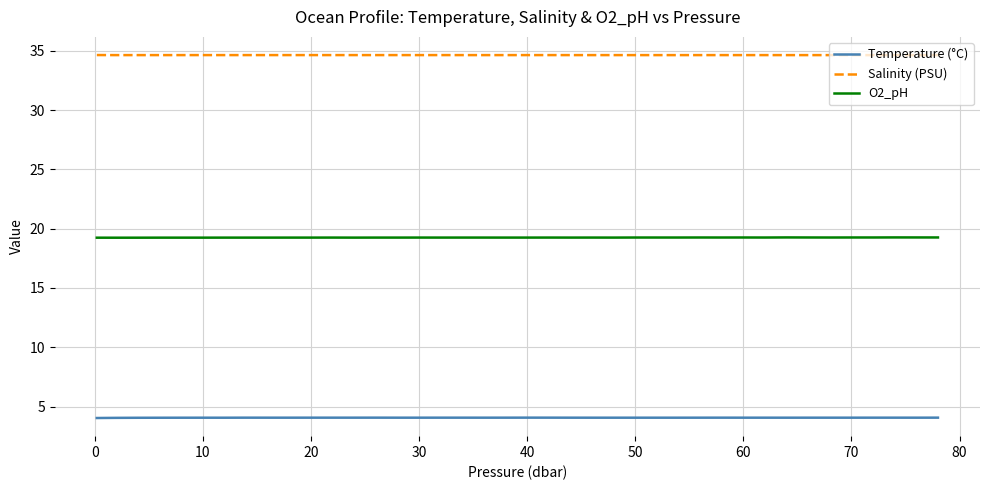

Rank the series by their average value, from highest to lowest.

Salinity (PSU), O2_pH, Temperature (°C)